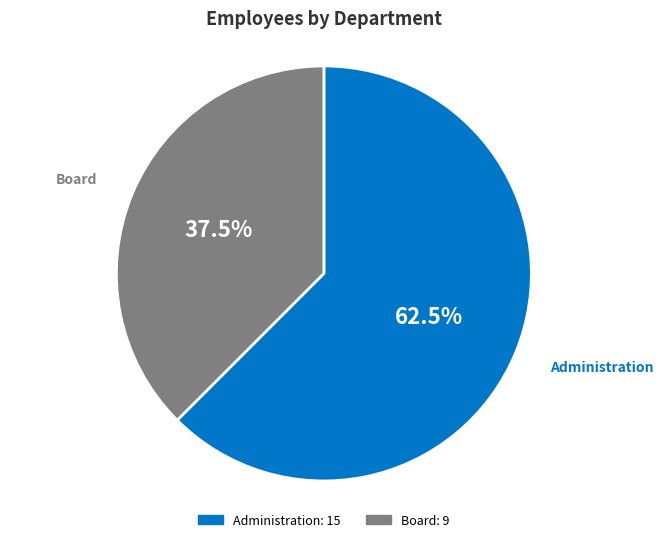

Combined, do Board and Administration account for over 50%?

Yes